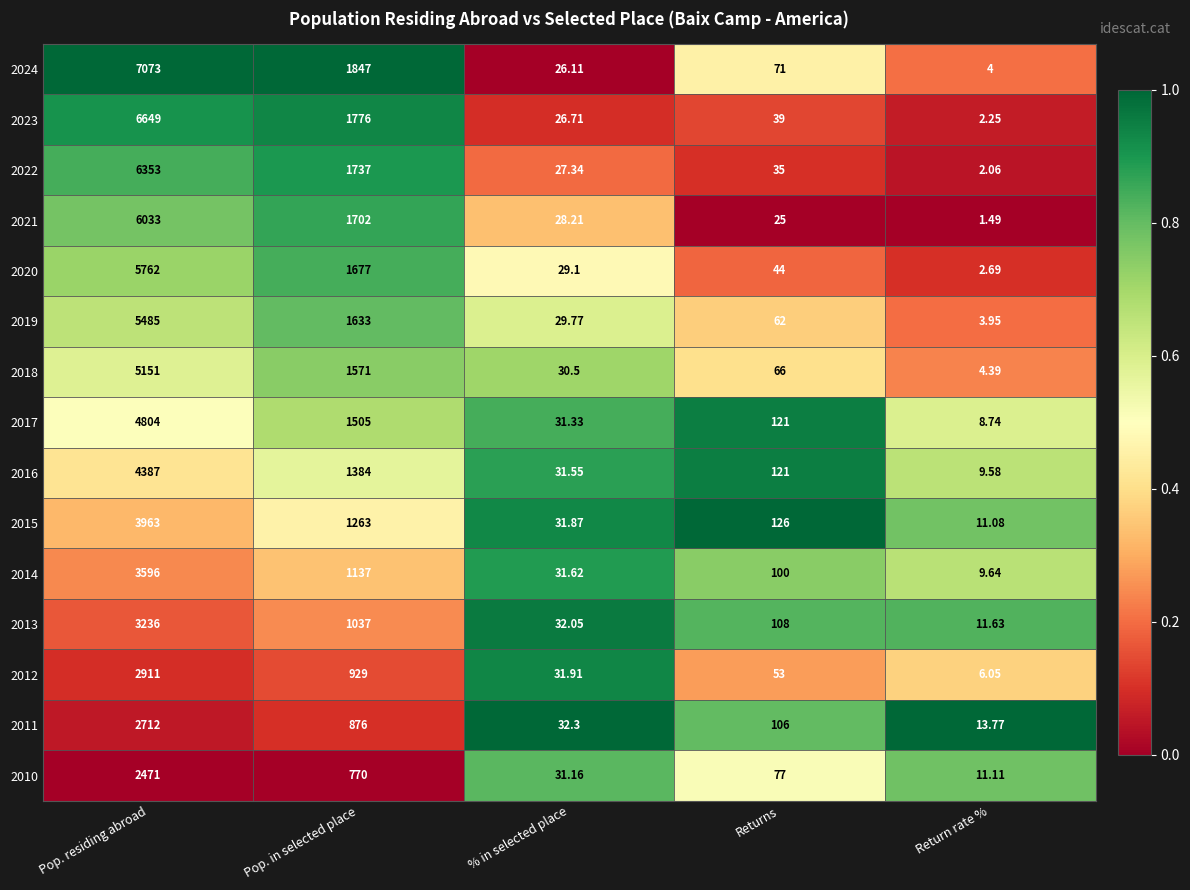

How many data points does each series have?

5